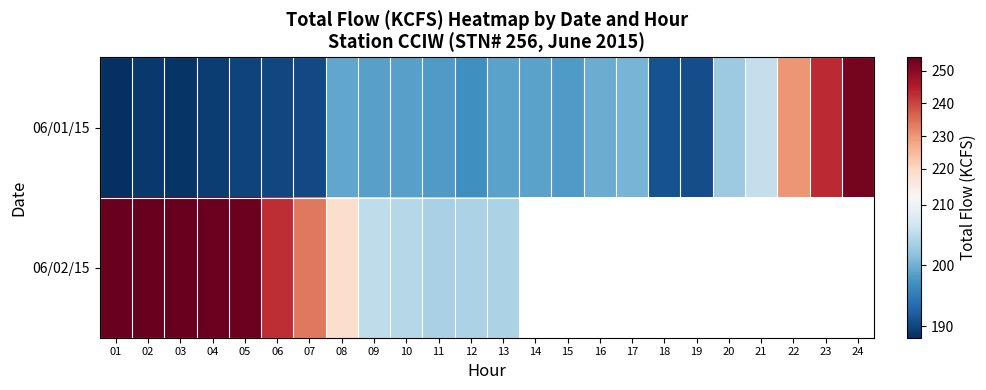

Which category has the highest value in the 06/01/15 series?

24